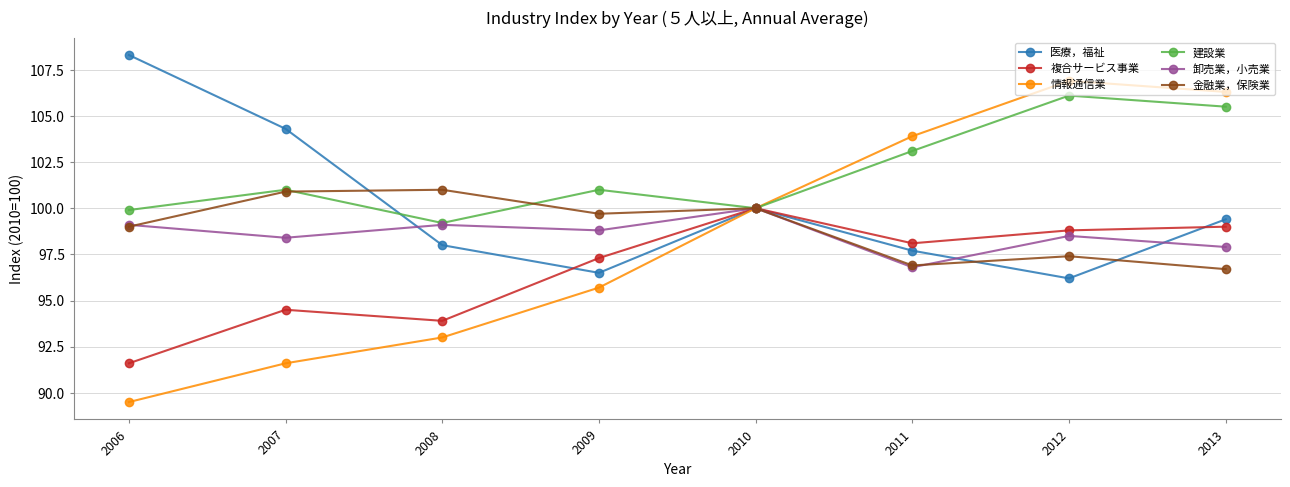

How many interior local valleys does the 建設業 series have?

2